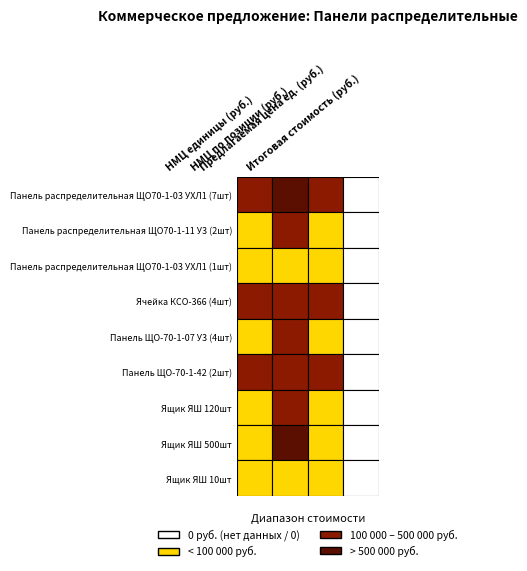

At which category does the chart reach its peak across all series?

НМЦ по позиции (руб.)